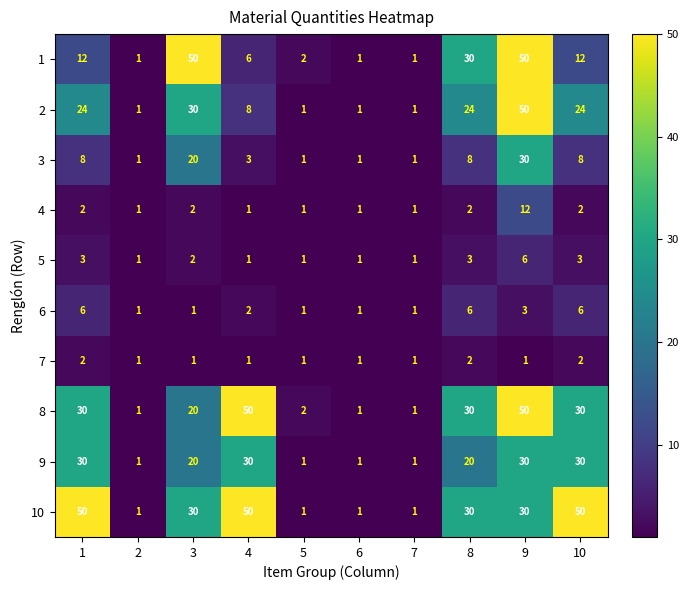

Where is 3 nearest to the value 15?

3